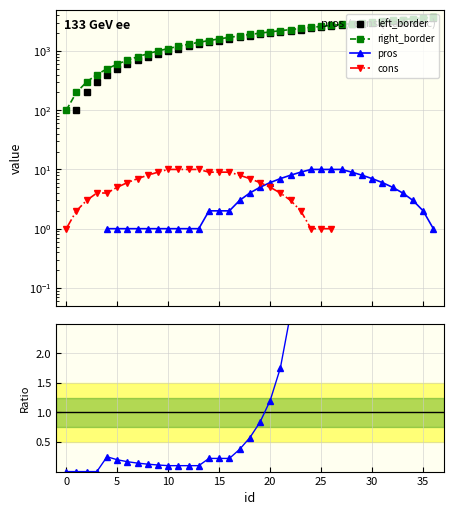

True or false: right_border has a value of 2200.4 at 12.

False